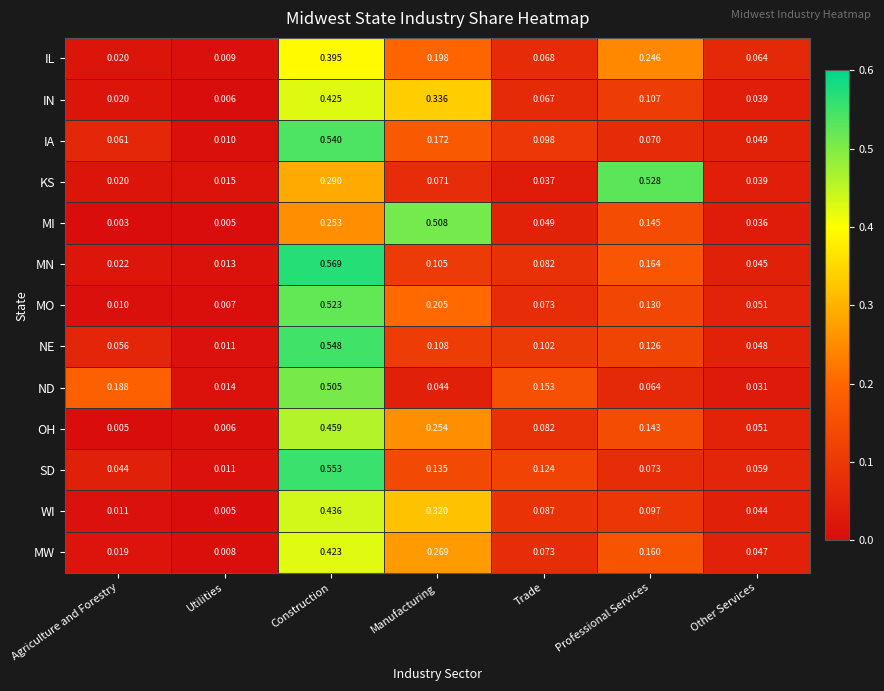

At which category is the sum across all series the highest?

Construction